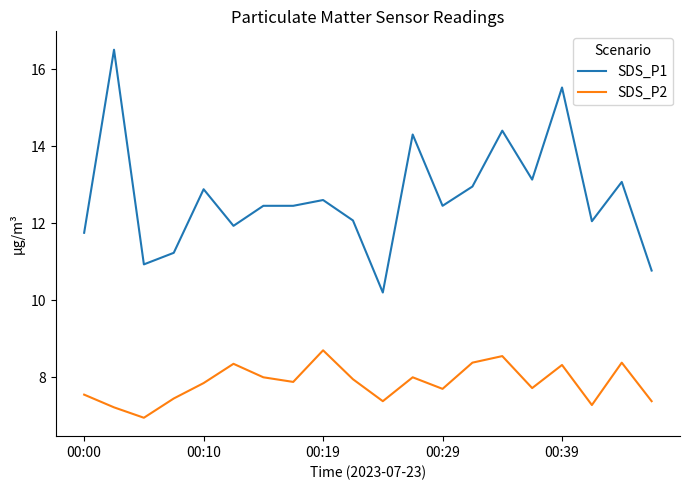

Which series has the largest total across all categories?

SDS_P1